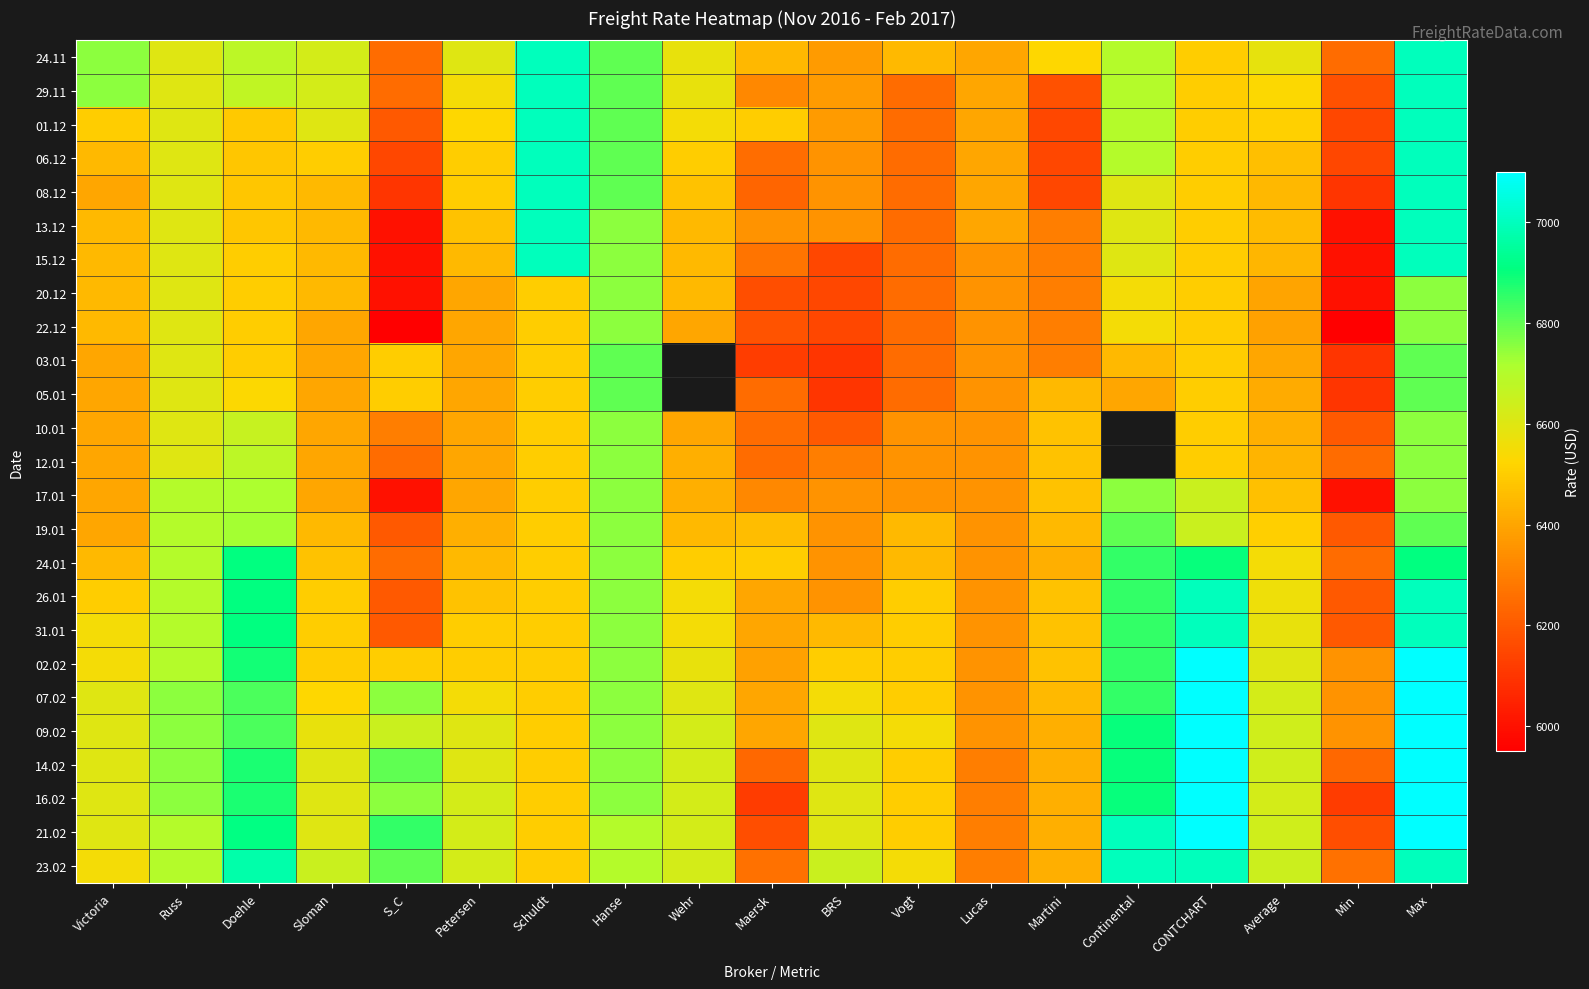

Which has a higher value, Sloman or CONTCHART?

Sloman